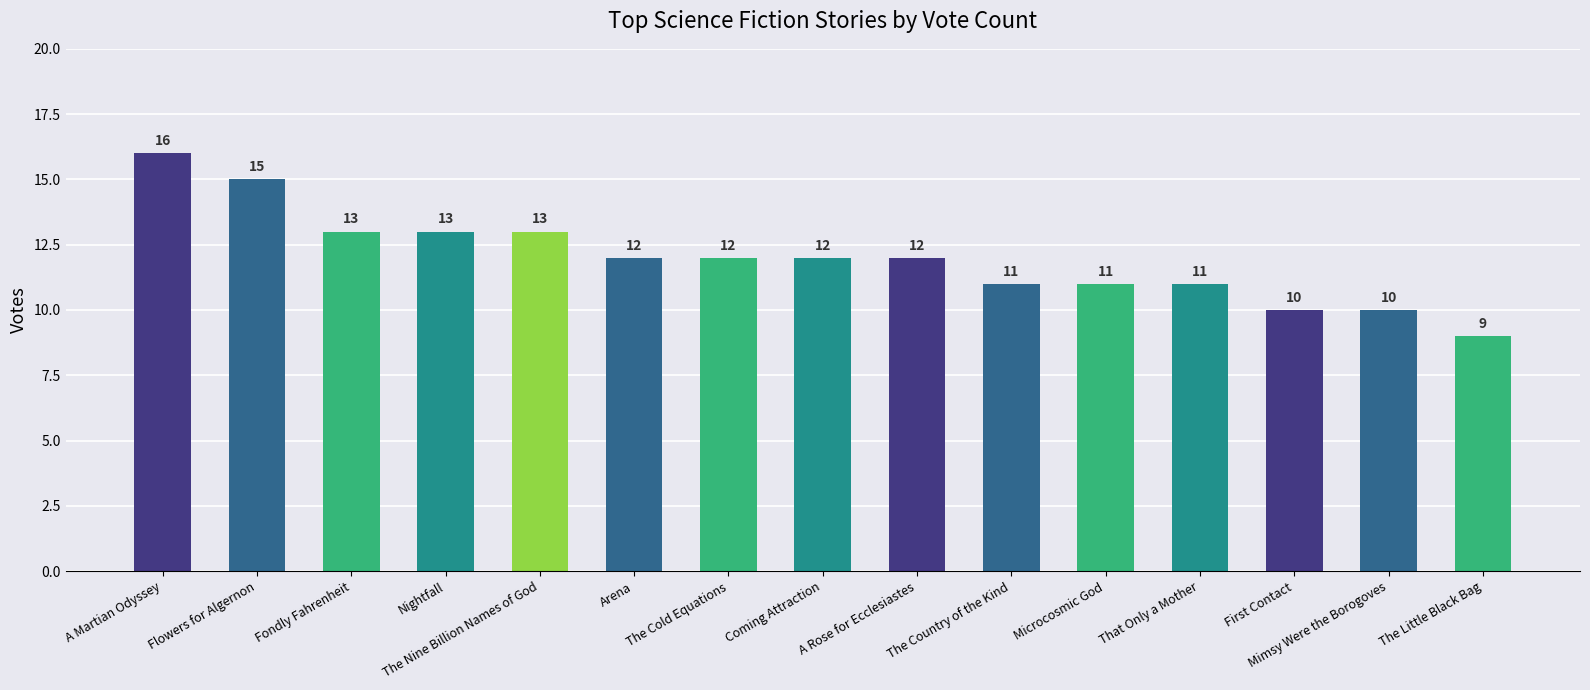

What is the sum of the values at A Rose for Ecclesiastes and That Only a Mother?

23